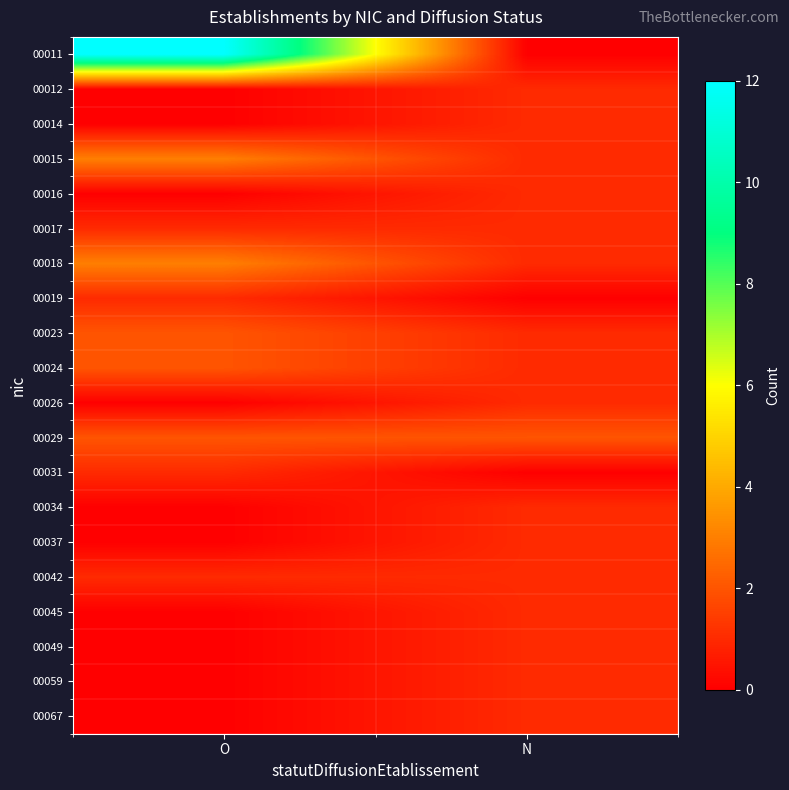

How many series are shown in this chart?

20